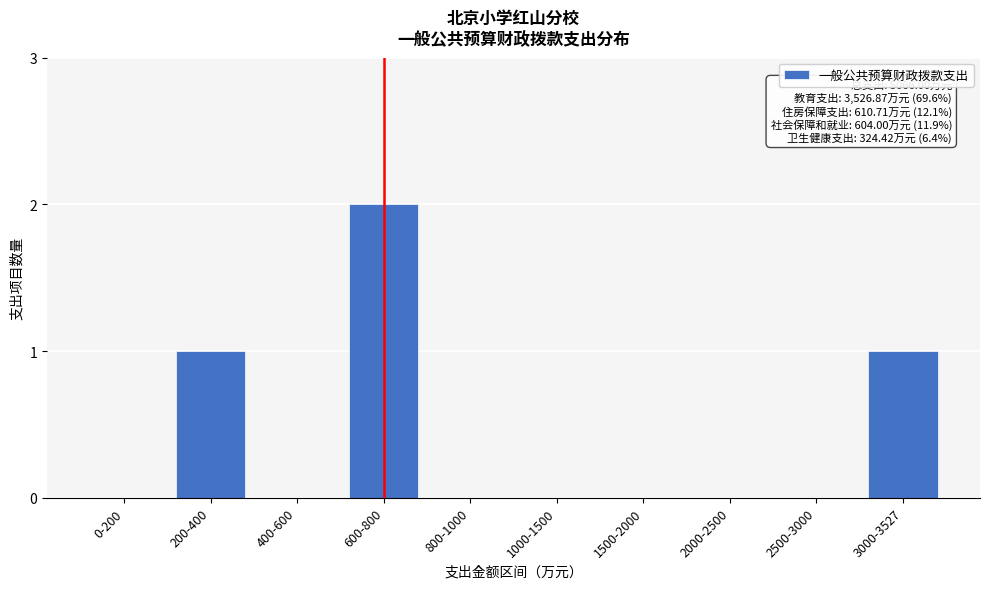

Reading left to right, what are all the values shown in this chart?

0-200=0	200-400=1	400-600=0	600-800=2	800-1000=0	1000-1500=0	1500-2000=0	2000-2500=0	2500-3000=0	3000-3527=1